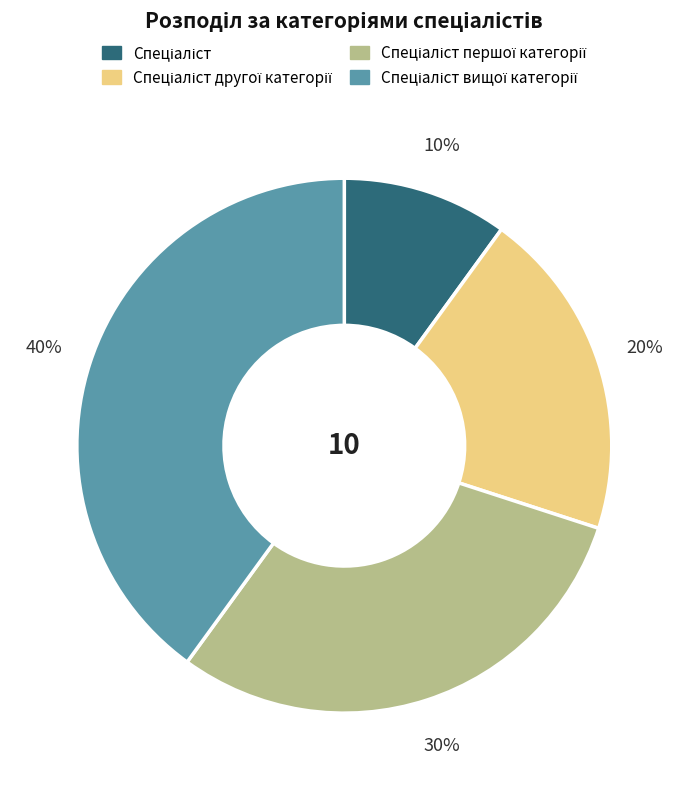

Is there a majority slice in this chart?

No